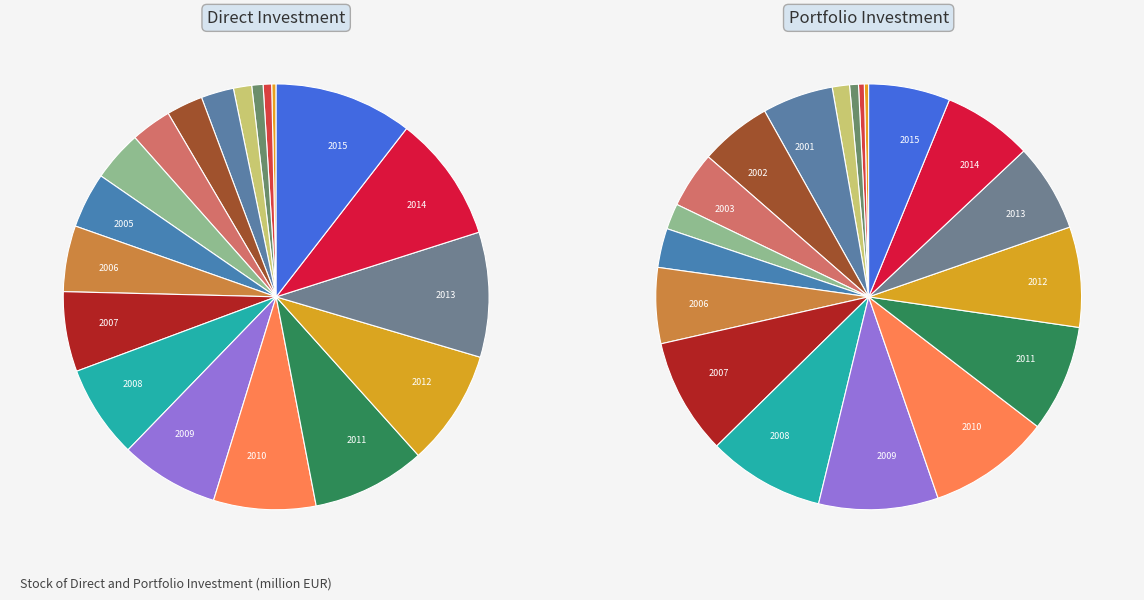

What is the smallest slice in the pie chart?

1997